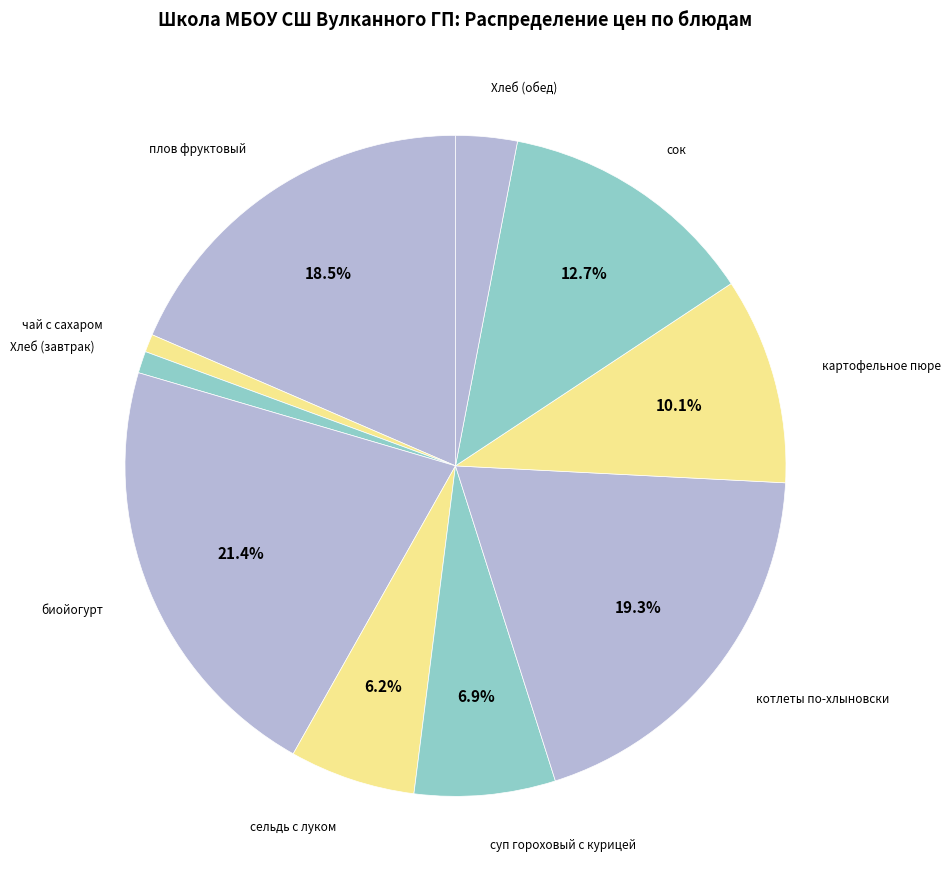

To the nearest percent, what portion does сельдь с луком represent?

6%